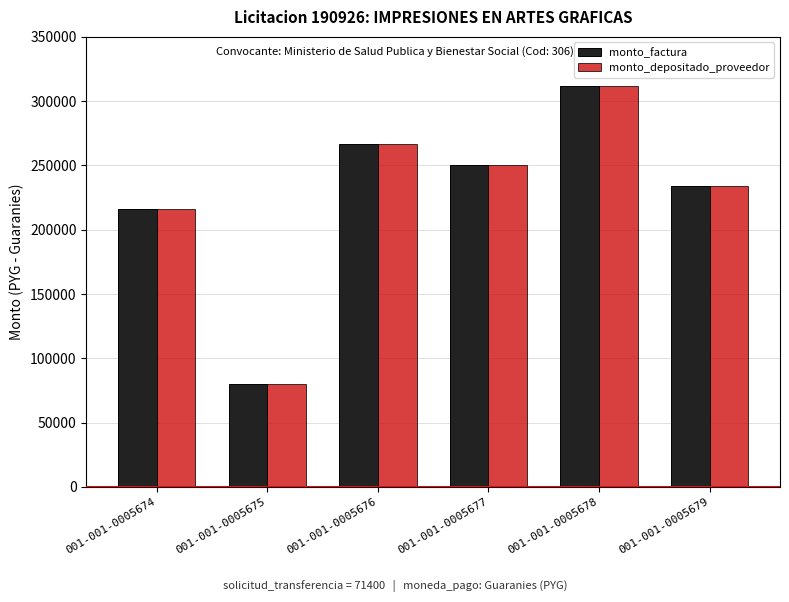

How many data points does each series have?

6